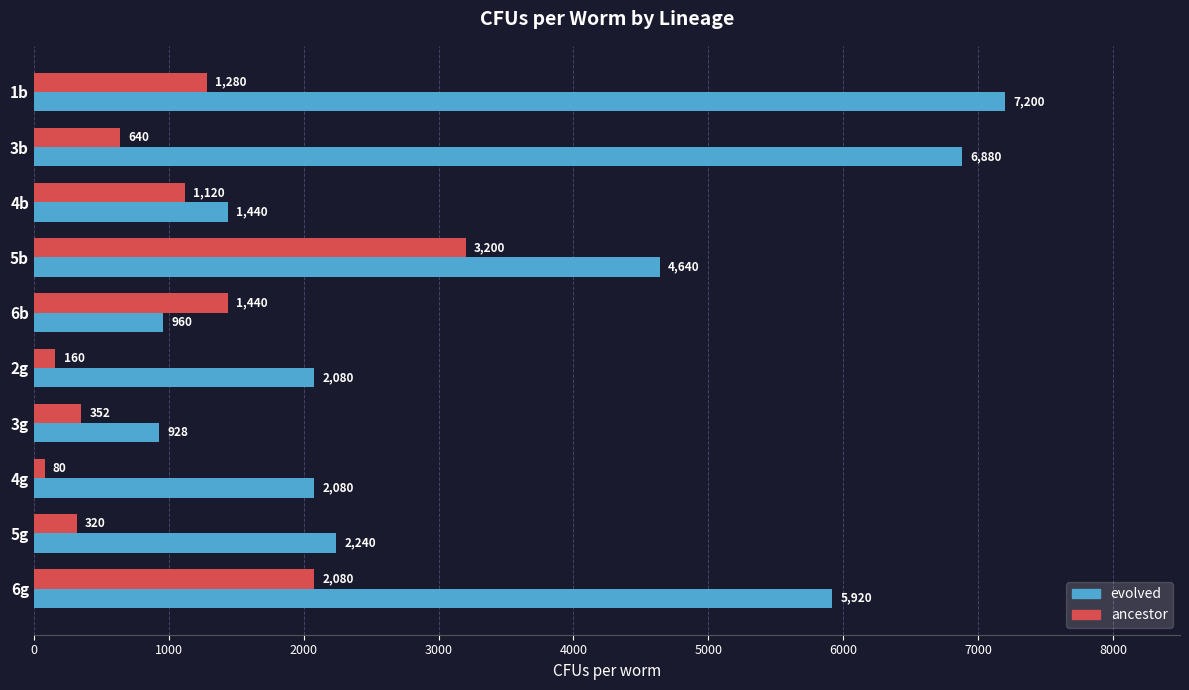

What is the total value across all series at 2g?

2240